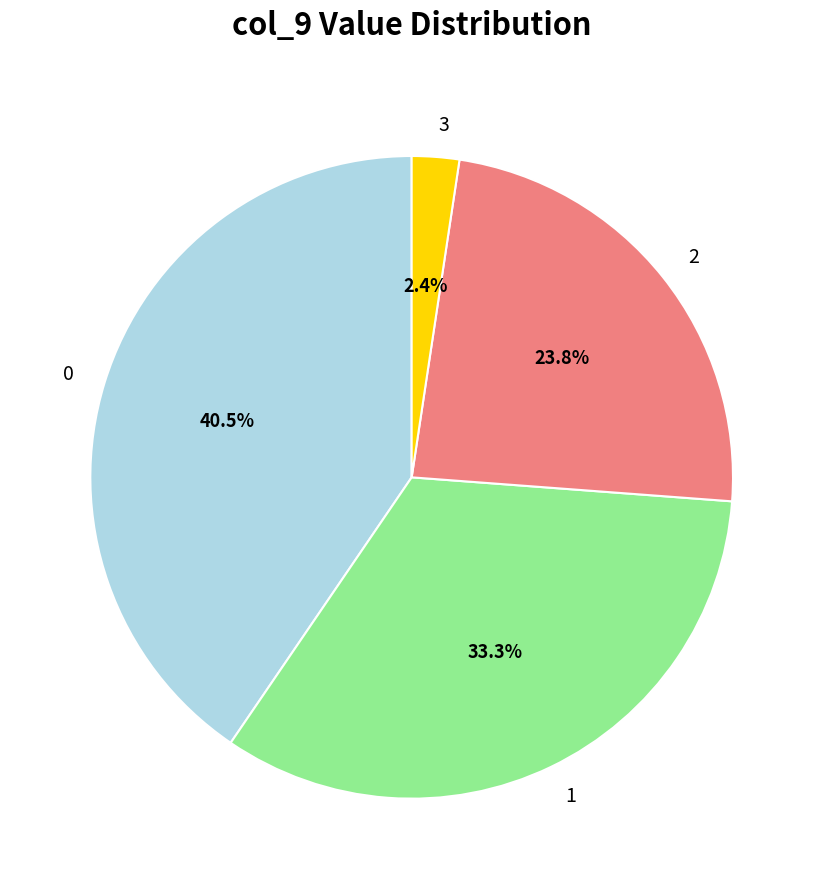

Is there any slice that represents more than half of the pie?

No